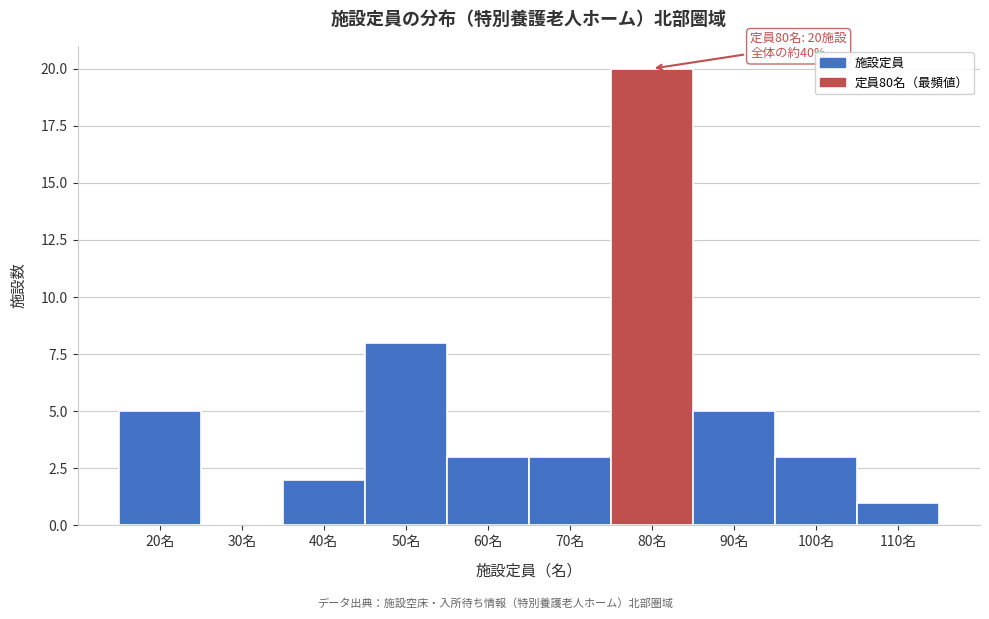

Reading right to left, transcribe all the data shown in this chart.

110名=1	100名=3	90名=5	80名=20	70名=3	60名=3	50名=8	40名=2	30名=0	20名=5